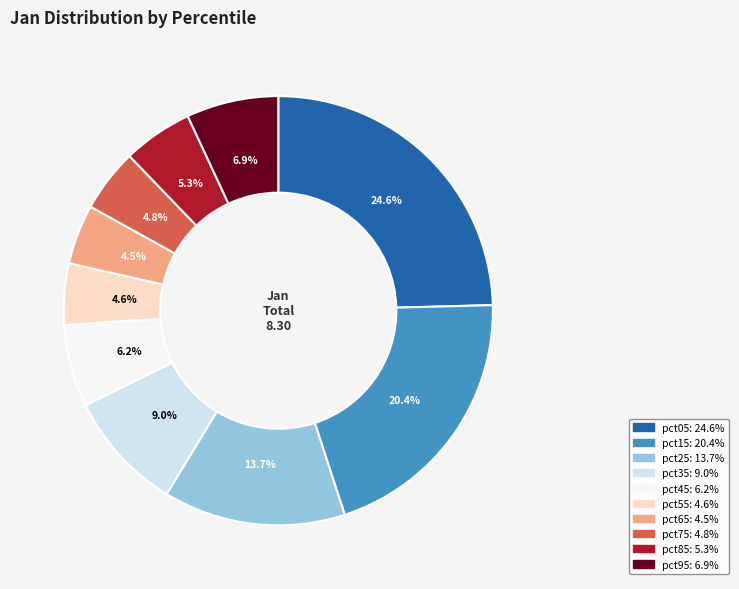

To the nearest percent, what portion does pct55 represent?

5%